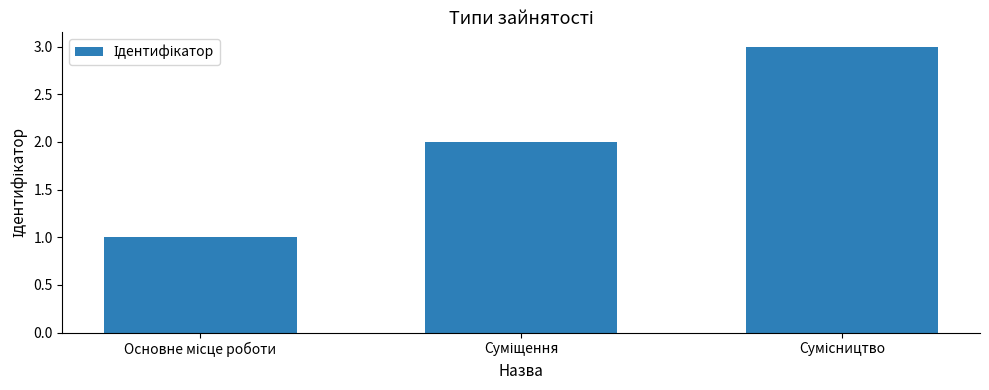

Are the bars grouped side by side (vs. stacked)?

No